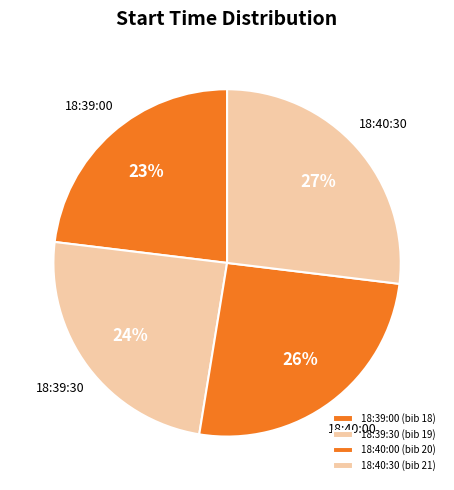

To the nearest percent, what is the combined percentage of 18:40:30 and 18:40:00?

53%